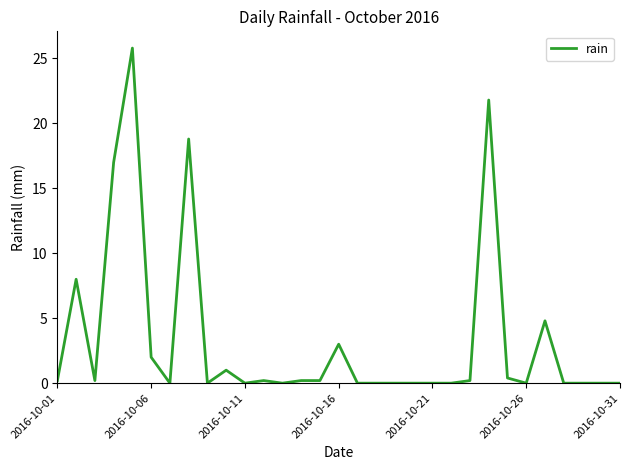

What is the difference between the maximum and minimum values?

25.8